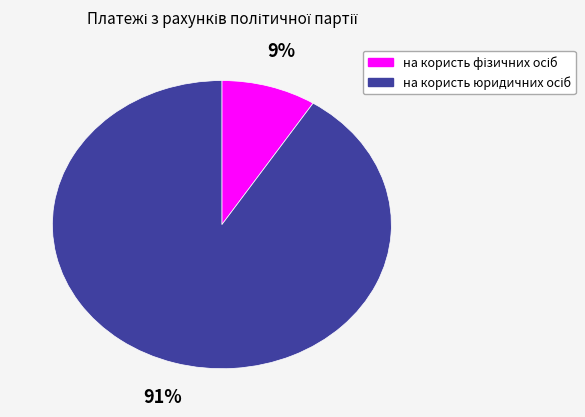

To the nearest percent, what is the average slice percentage?

50%